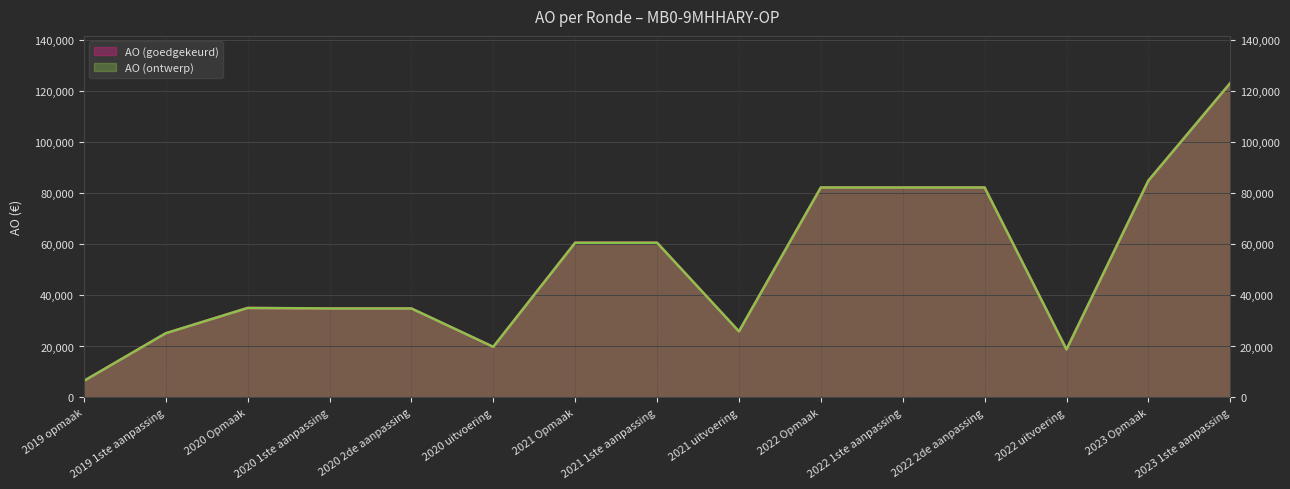

Between 2020 Opmaak and 2022 1ste aanpassing, which is larger?

2022 1ste aanpassing